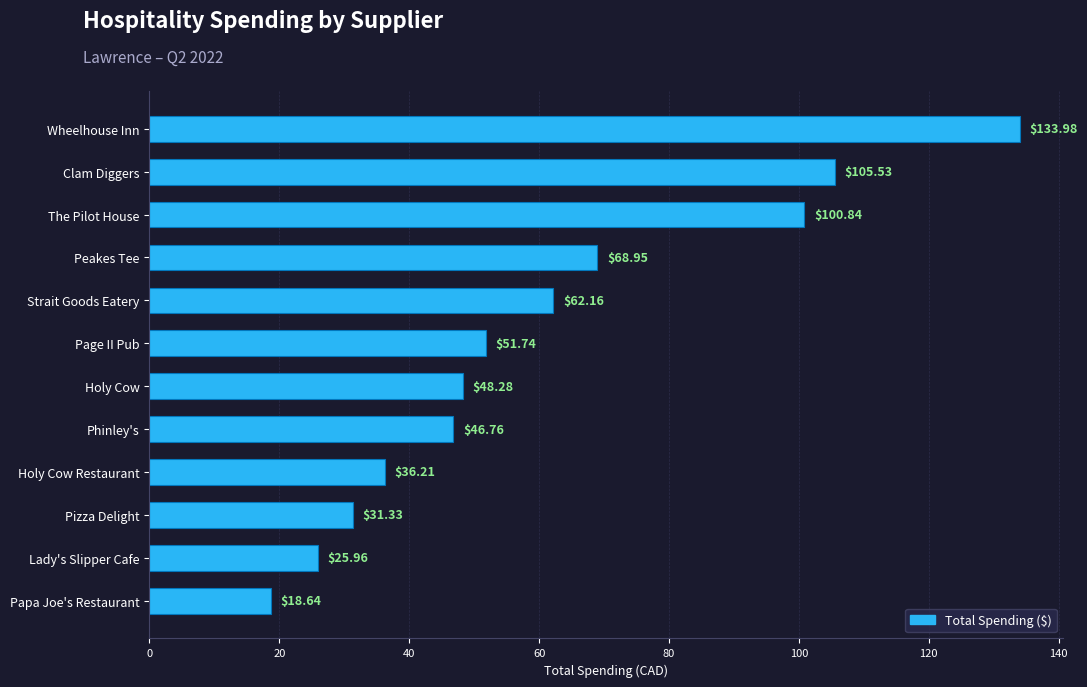

How many bars are there in total?

12